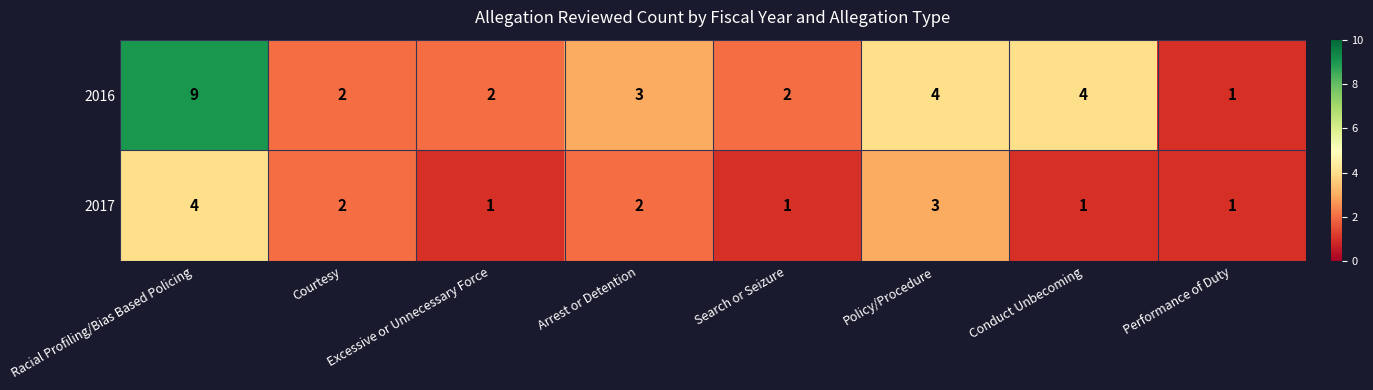

What is the sum of all 2016 values?

27